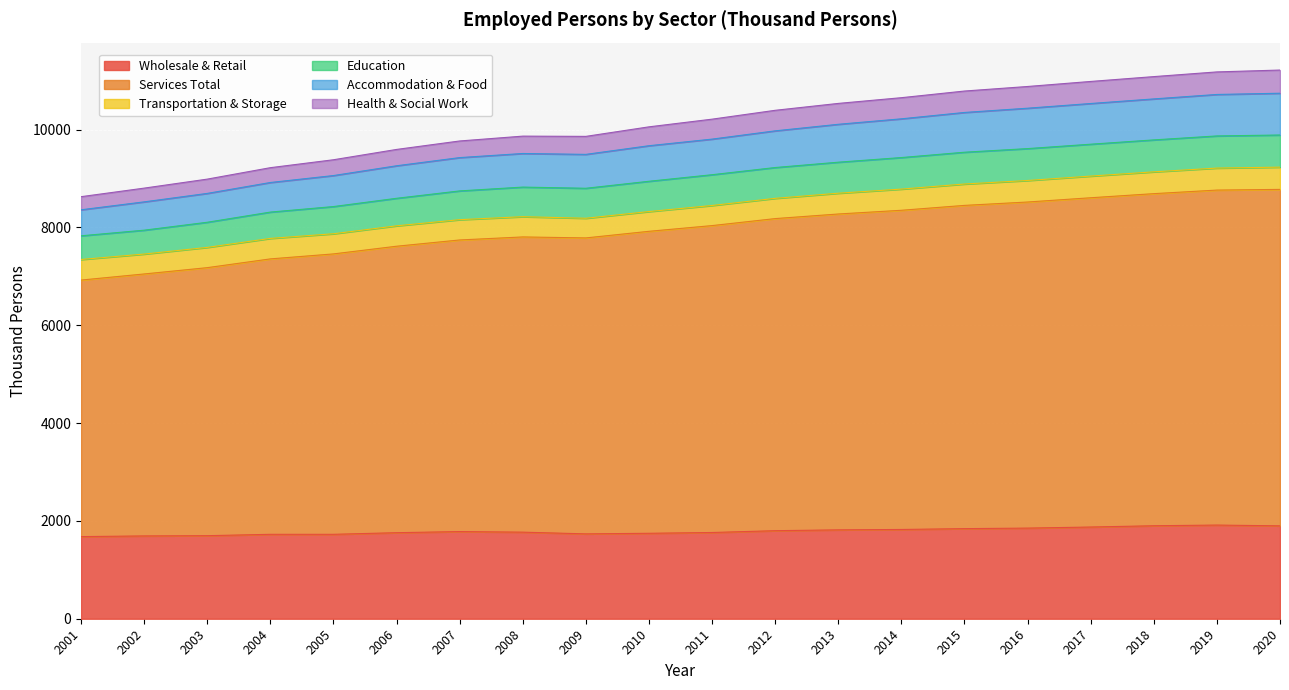

How many interior local valleys does the Wholesale & Retail series have?

1